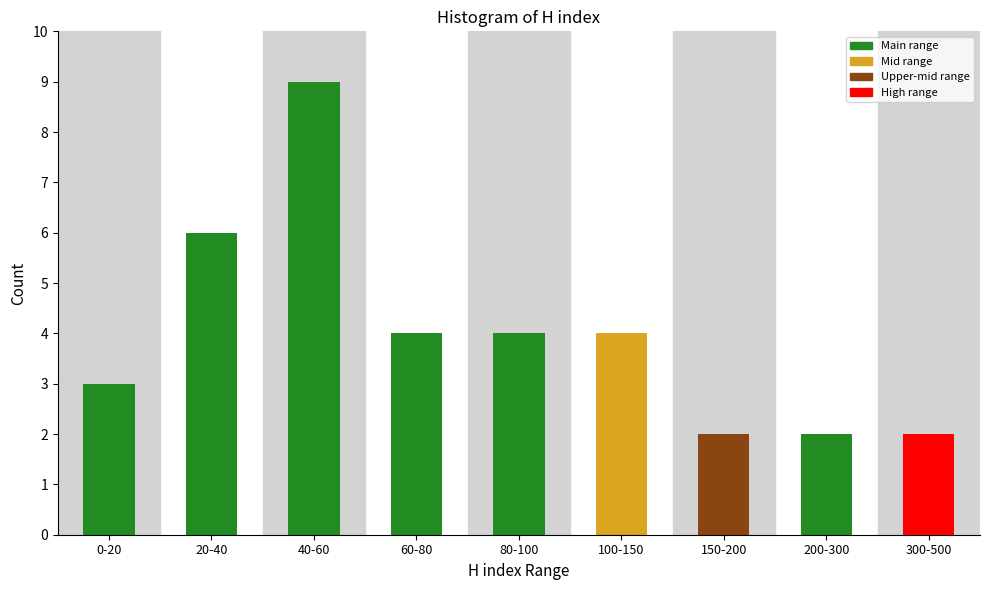

Reading left to right, what are all the values shown in this chart?

3	6	9	4	4	4	2	2	2